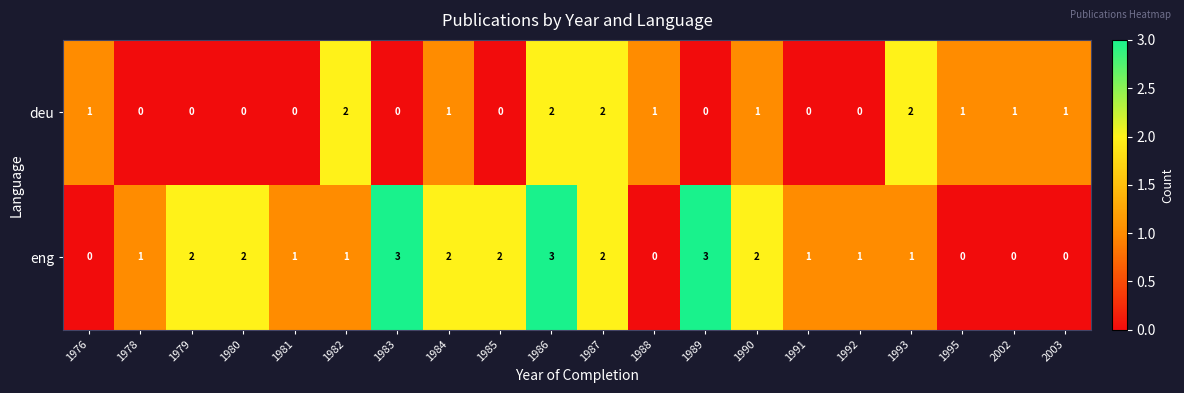

Is it true that deu equals 1 at 1990?

True